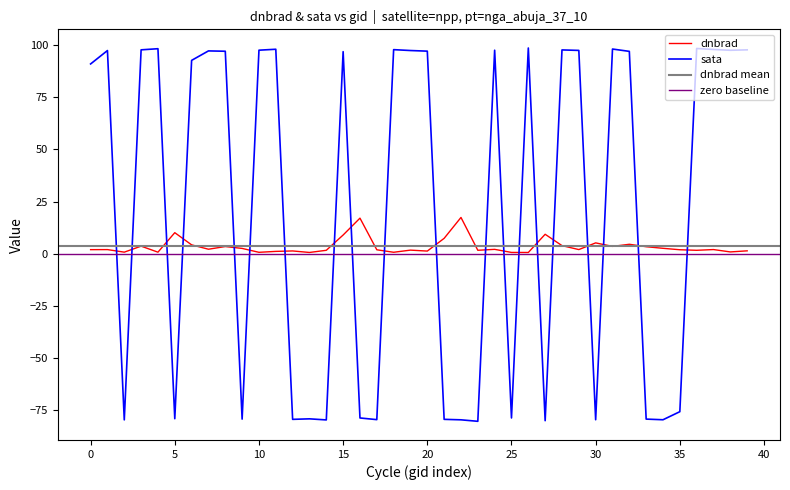

True or false: dnbrad has a value of 0.5 at 38.

False